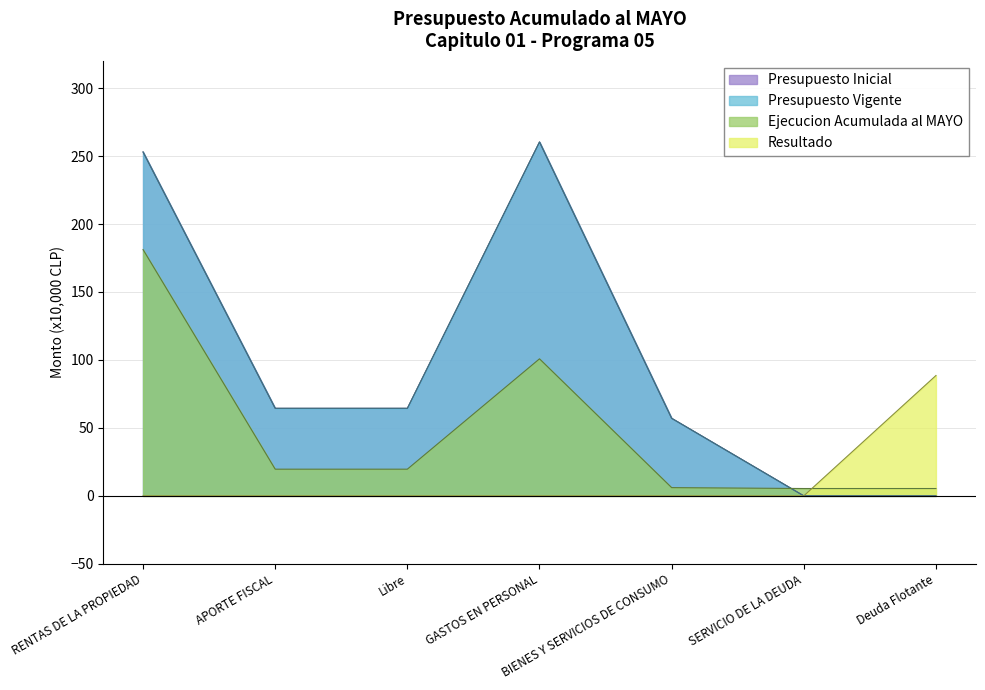

List the labels in order of Resultado value, largest first.

Deuda Flotante, RENTAS DE LA PROPIEDAD, APORTE FISCAL, Libre, GASTOS EN PERSONAL, BIENES Y SERVICIOS DE CONSUMO, SERVICIO DE LA DEUDA